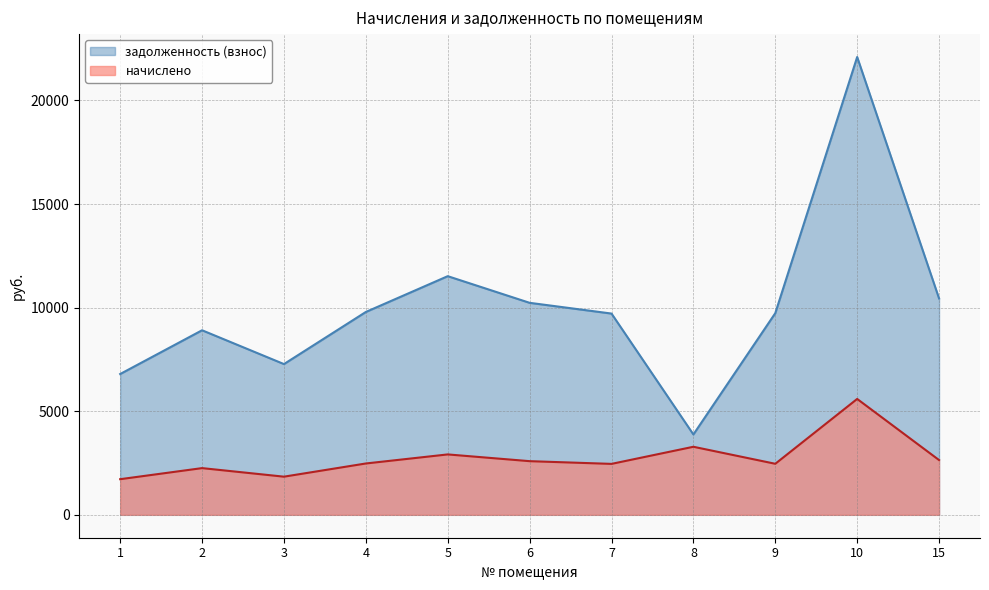

What is the total value across all series at 6?

12824.0